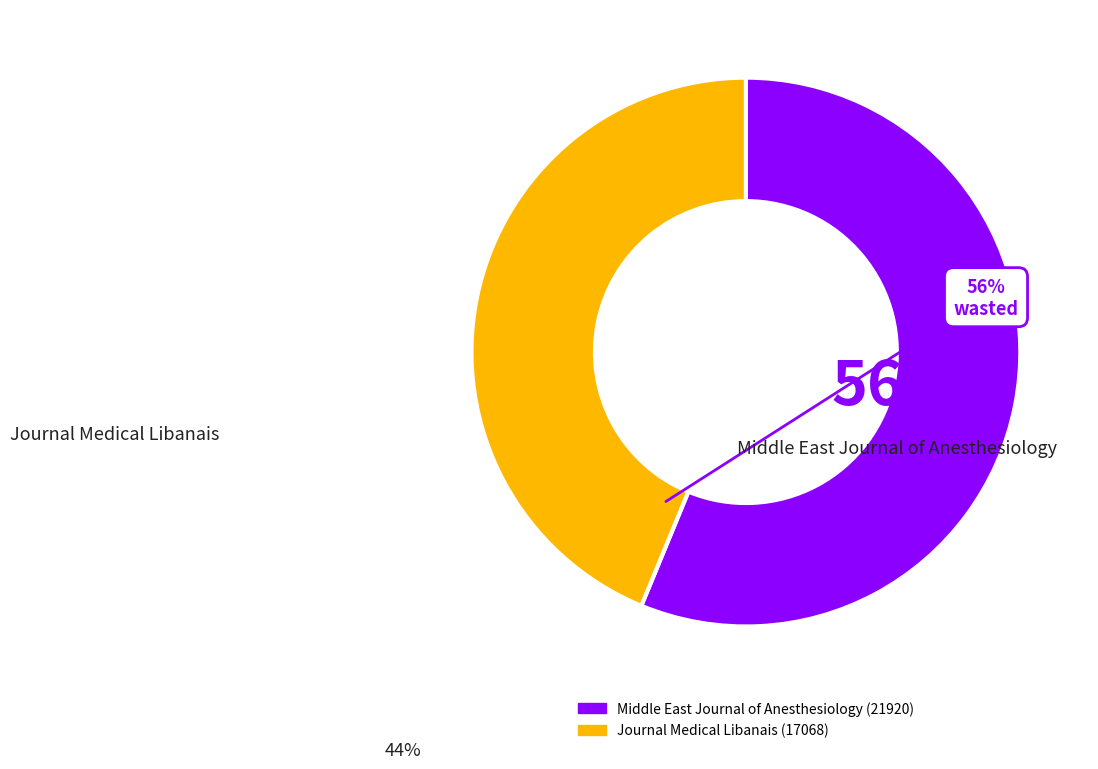

Rank the categories by value from highest to lowest.

Middle East Journal of Anesthesiology, Journal Medical Libanais